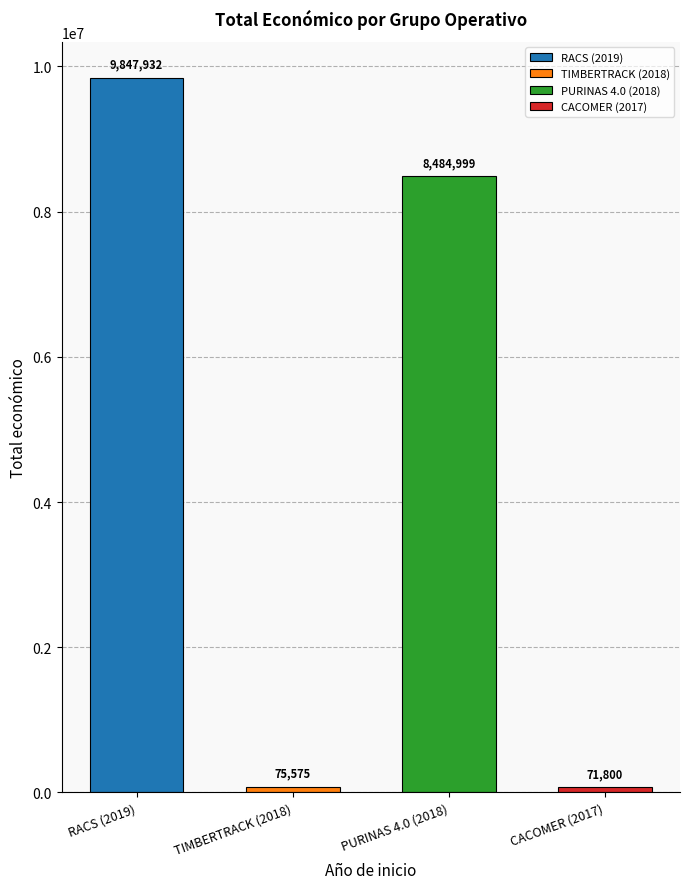

What value does the data have at TIMBERTRACK (2018)?

75575